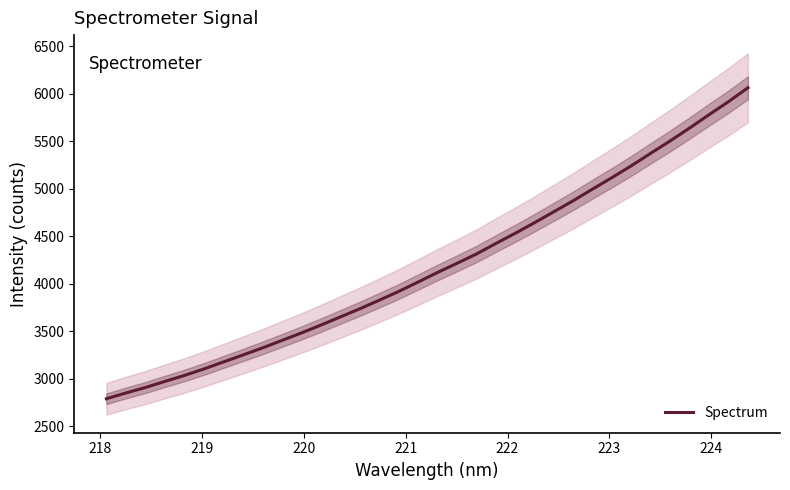

What is the lowest value of the Spectrum series?

2788.9